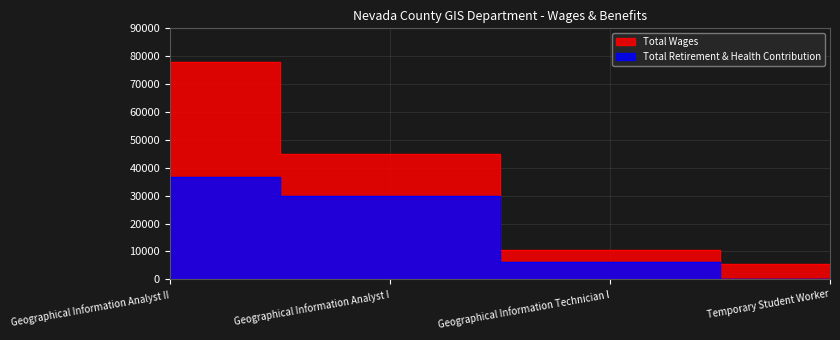

What value does the Total Retirement & Health Contribution series have at Geographical Information Analyst II, to the nearest 50?

36600